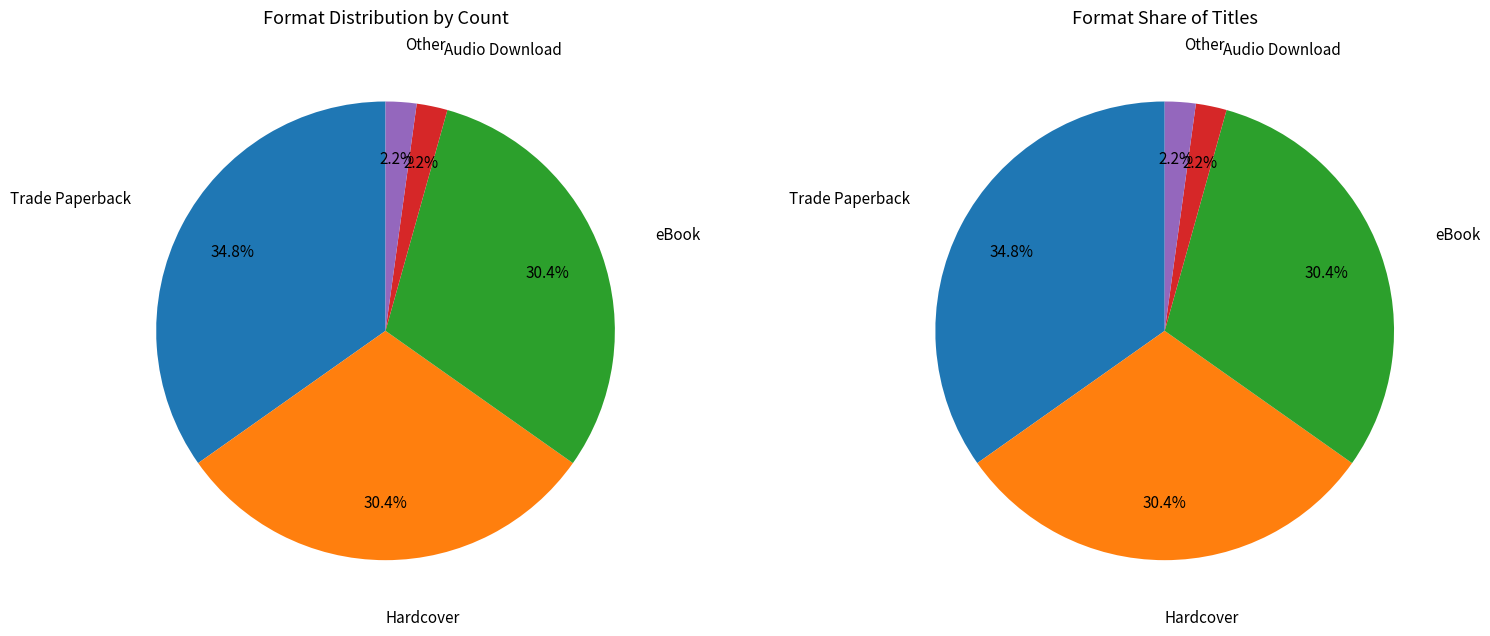

To the nearest percent, what portion does eBook represent?

30%